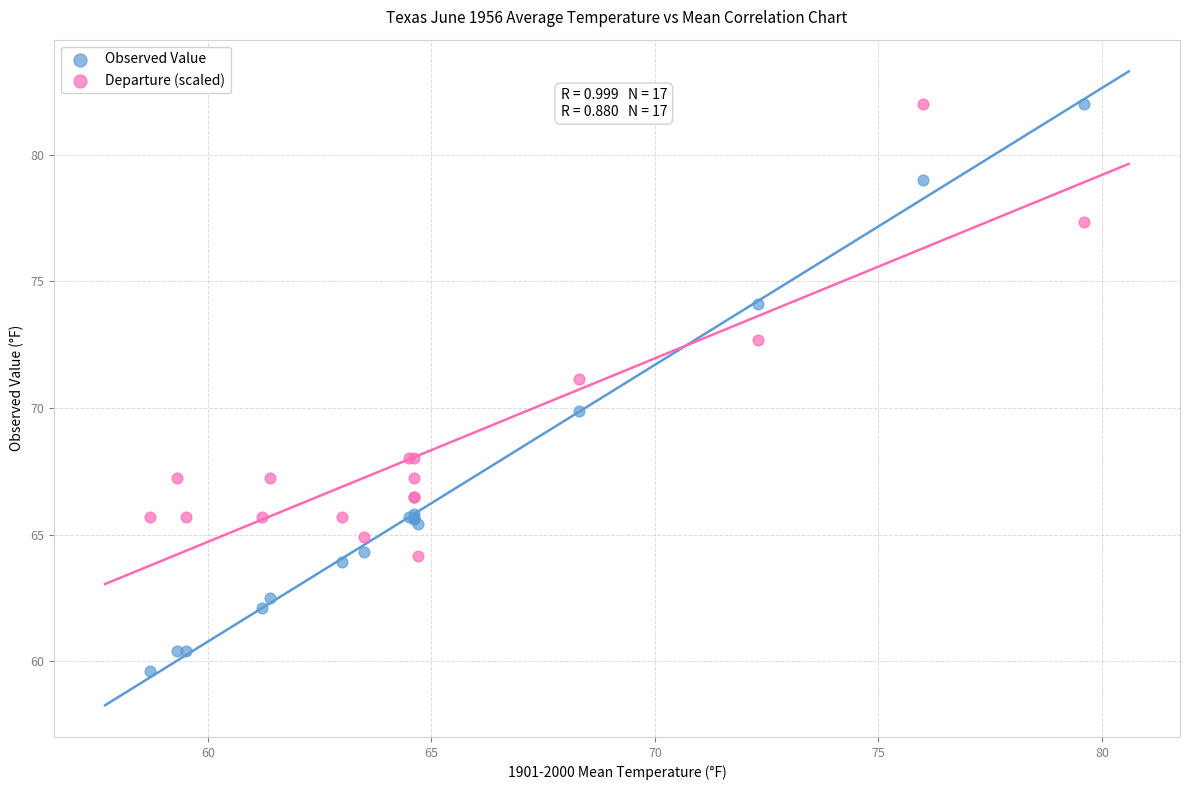

Which series reaches the minimum Y coordinate?

Observed Value